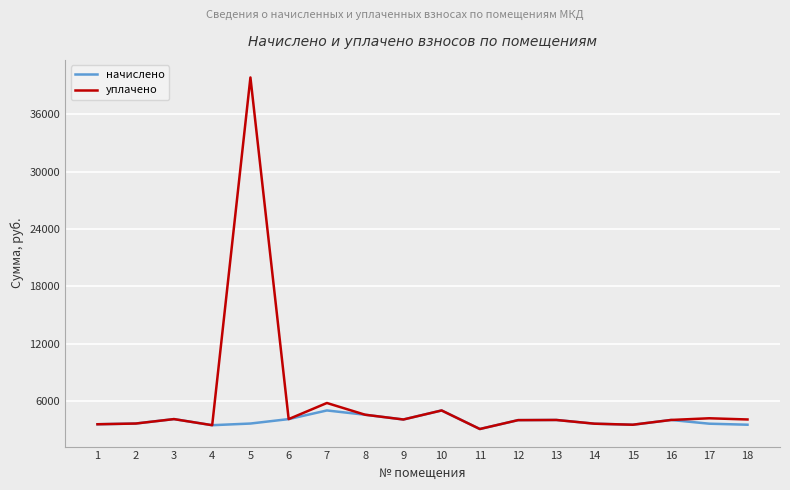

Does the chart display data point markers on the line(s)?

No